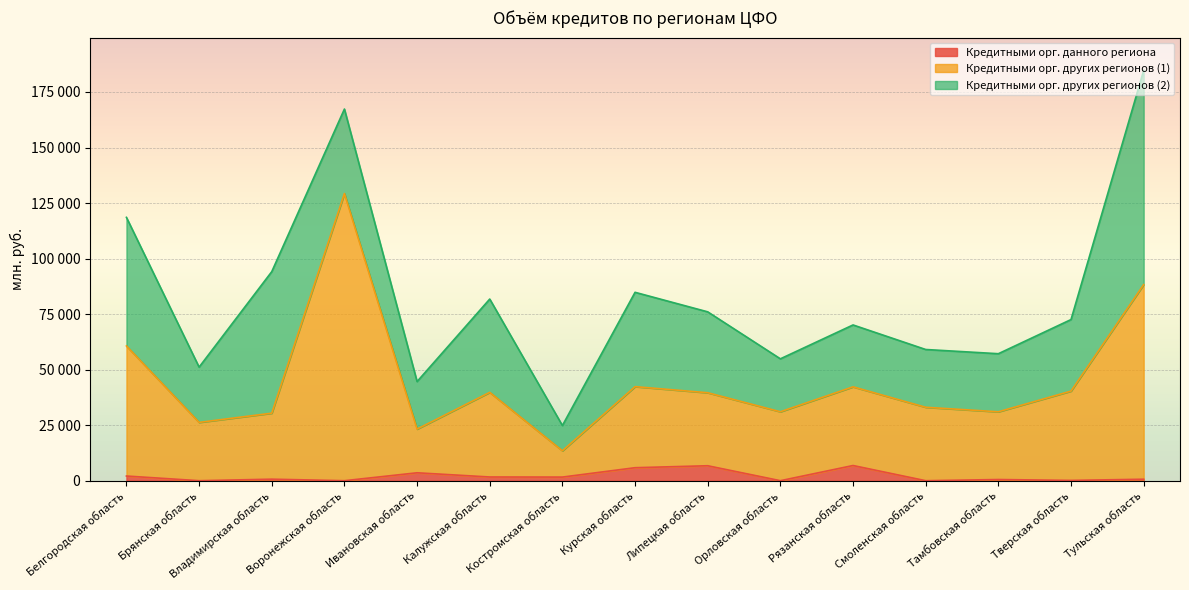

What is the difference between the maximum and minimum values in the Кредитными орг. других регионов (1) series?

115811